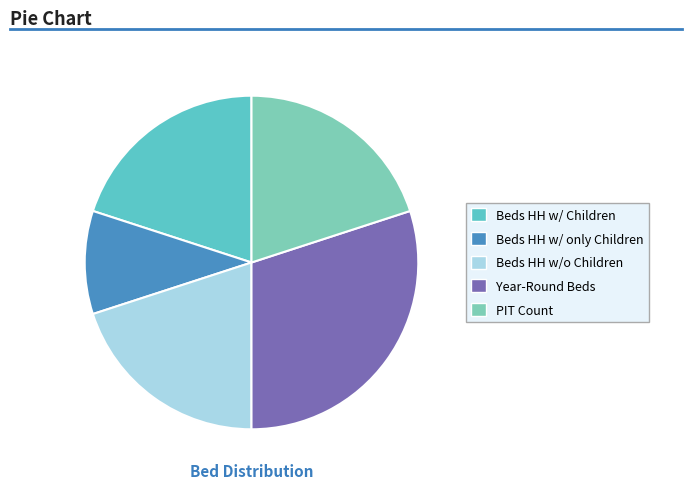

To the nearest percent, what percentage of the pie is Beds HH w/o Children?

20%